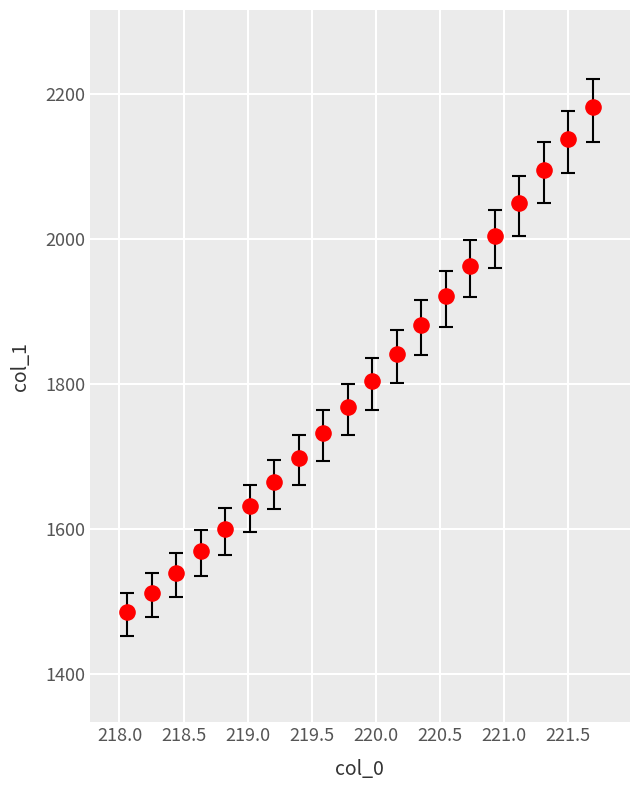

What is the range of X values (max minus min)?

3.6